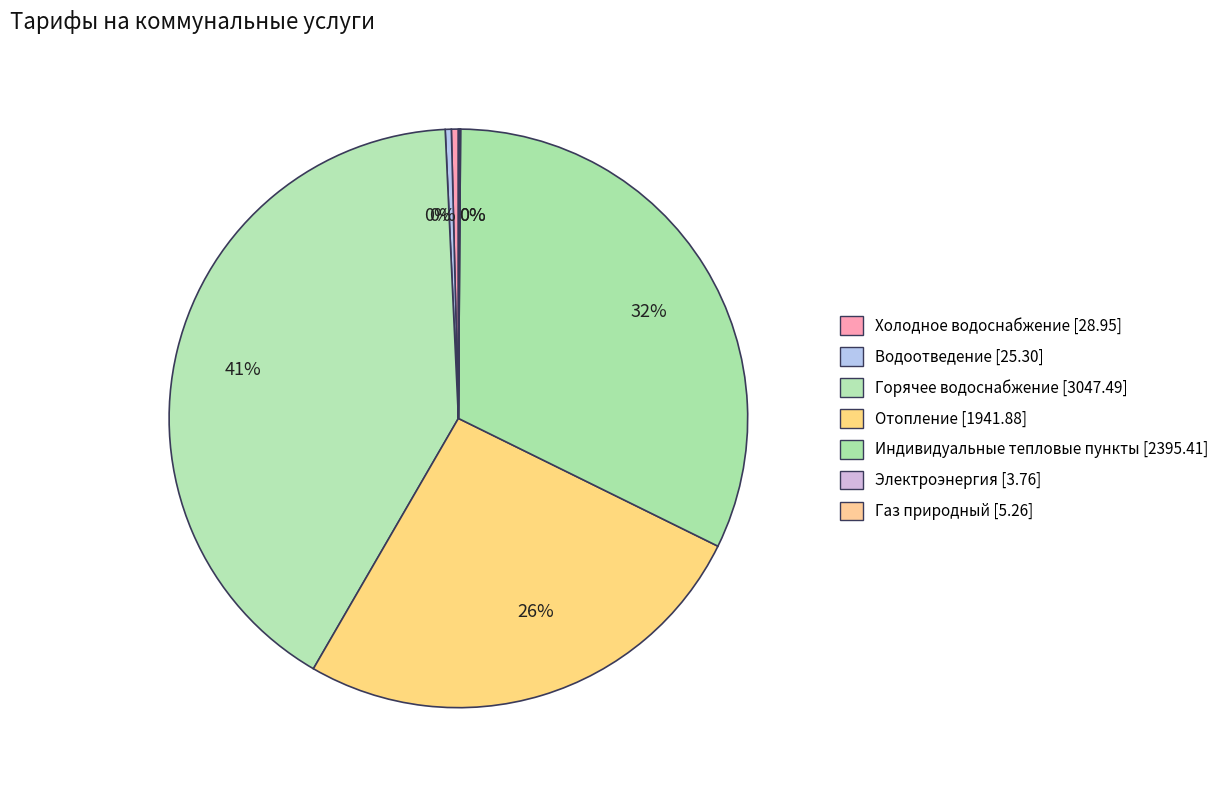

The Водоотведение slice represents 1% of the pie. True or false?

False